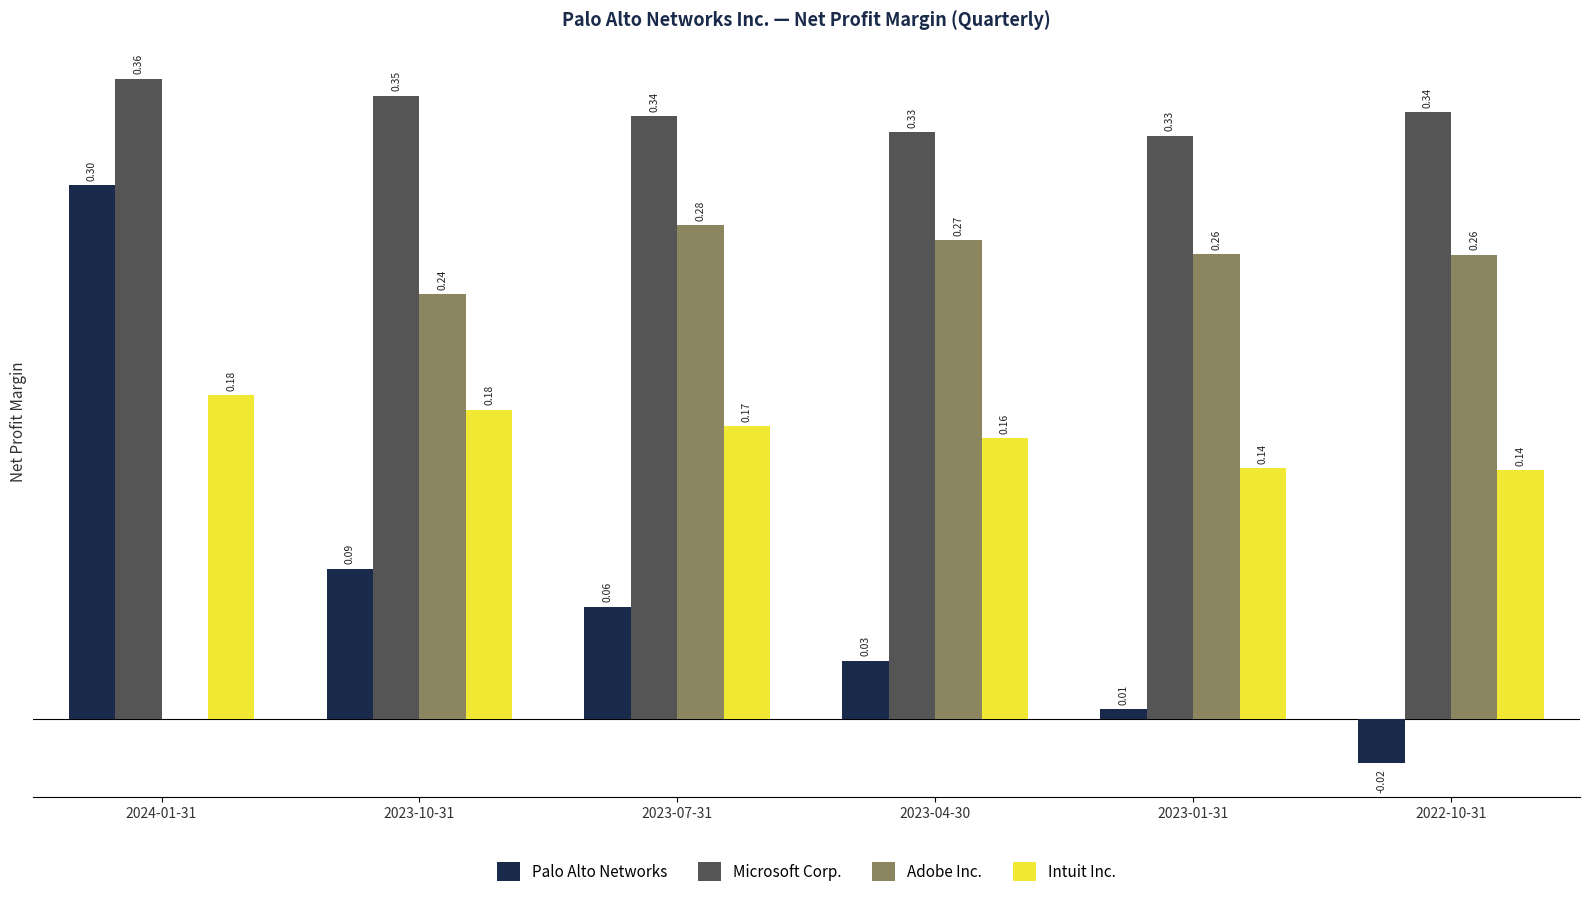

Which series changed the most between 2023-04-30 and 2022-10-31?

Palo Alto Networks